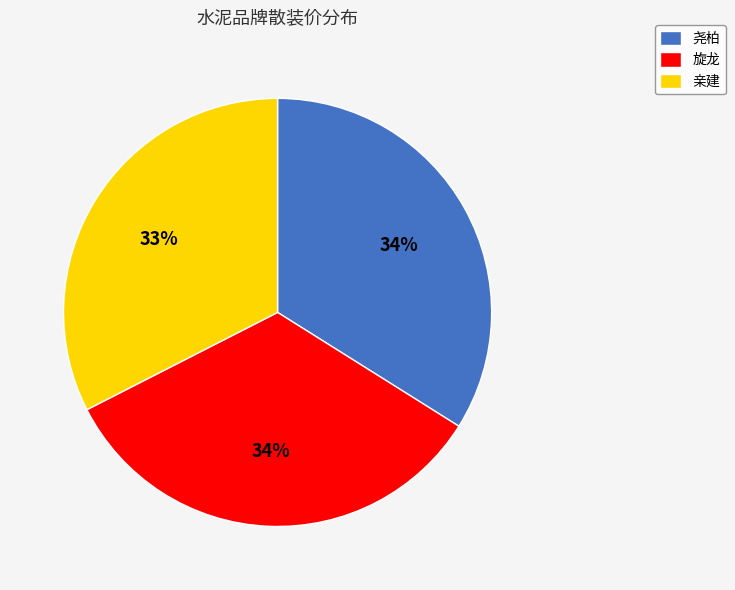

How many slices are in this pie chart?

3